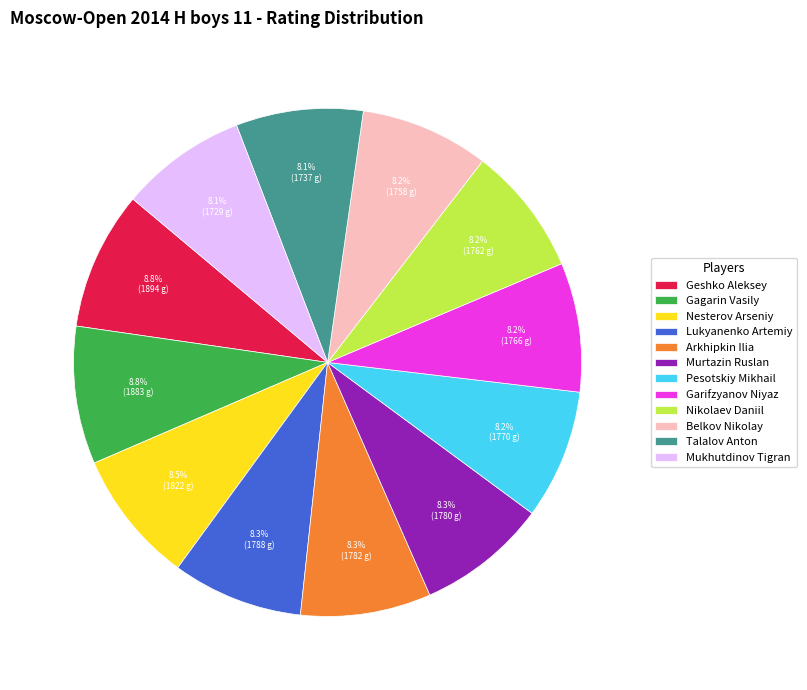

Between Geshko Aleksey and Nikolaev Daniil, which is larger?

Geshko Aleksey